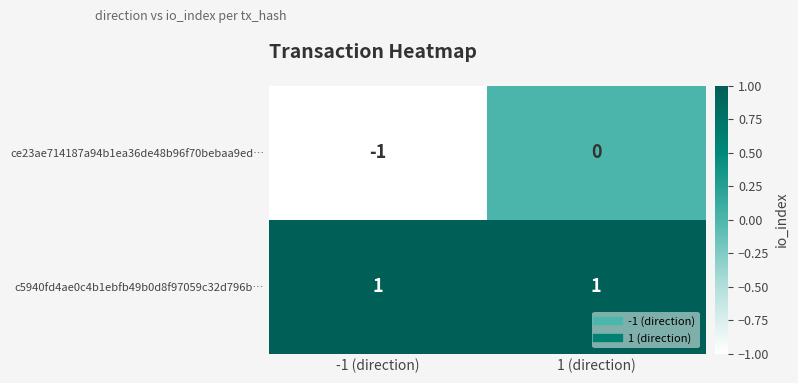

Which series has the largest range (max minus min)?

ce23ae714187a94b1ea36de48b96f70bebaa9ed…